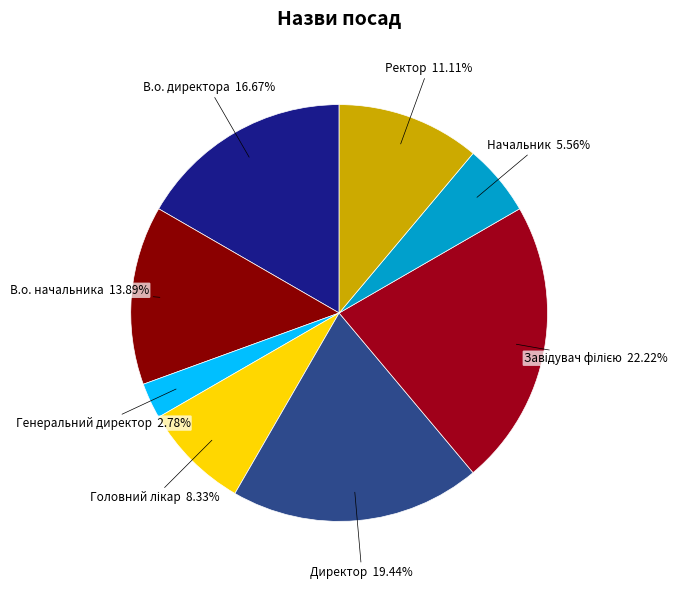

Is there any slice that represents more than half of the pie?

No